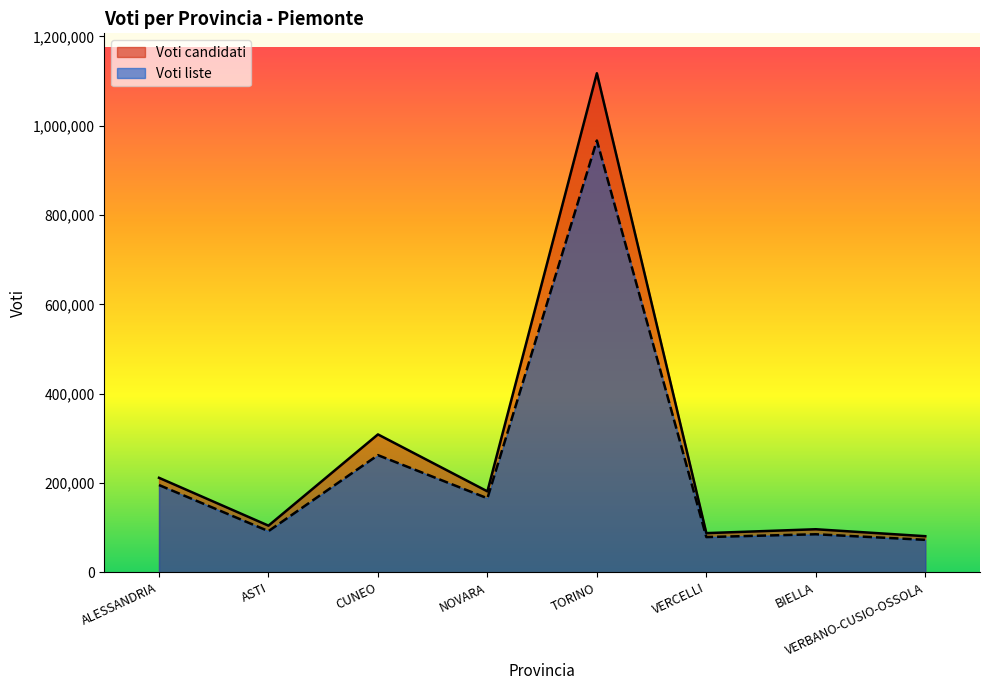

Between BIELLA and VERBANO-CUSIO-OSSOLA, which is larger?

BIELLA